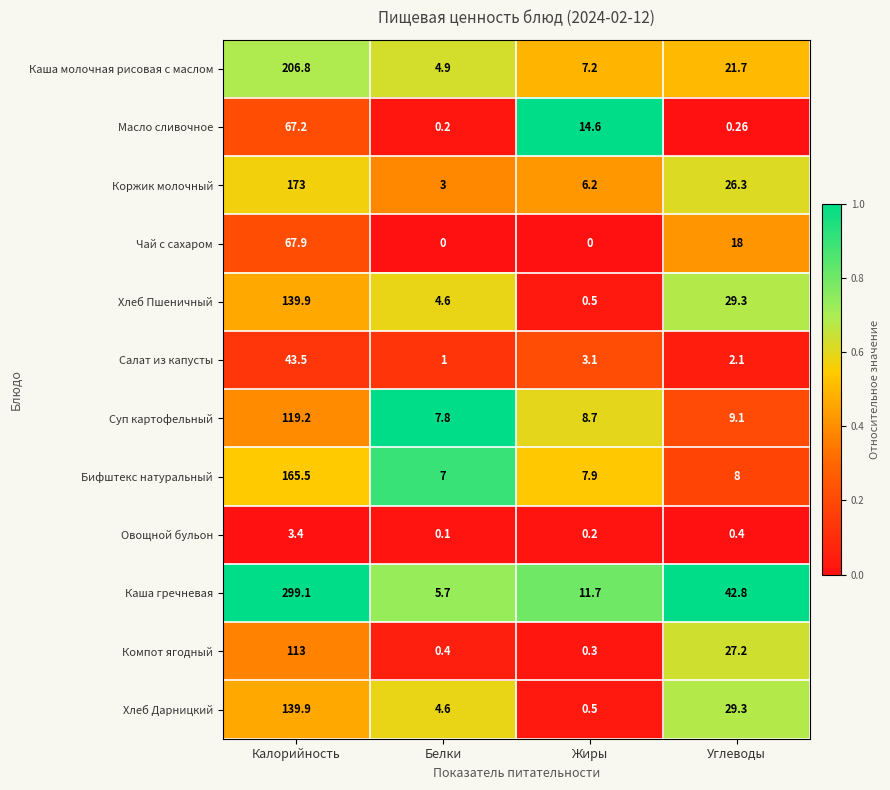

Is the value of Салат из капусты at Белки greater than the value of Каша гречневая at Углеводы?

No